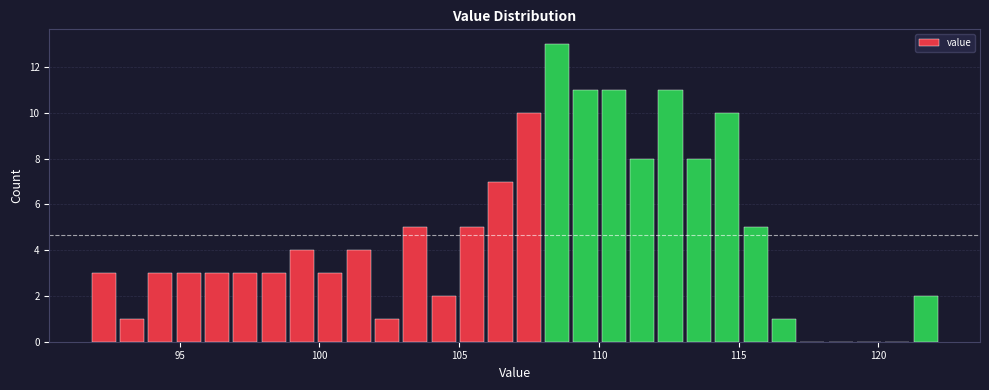

Around what value on the x-axis is the tallest bar? Give the approximate position of its centre, as read against the axis.

108.5